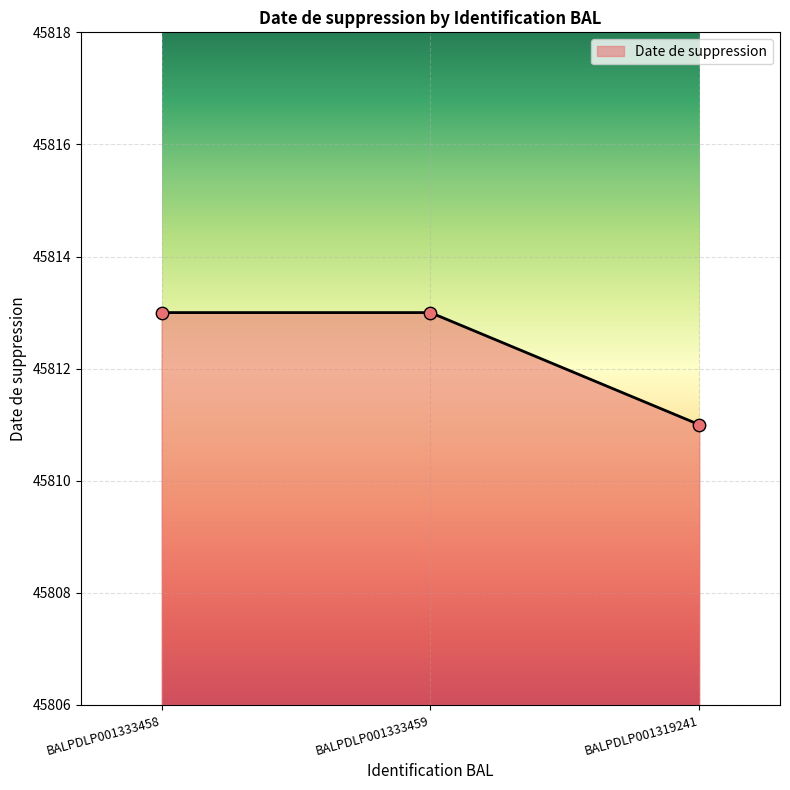

Approximately how many times larger is the value at BALPDLP001333458 compared to BALPDLP001333459?

1.0